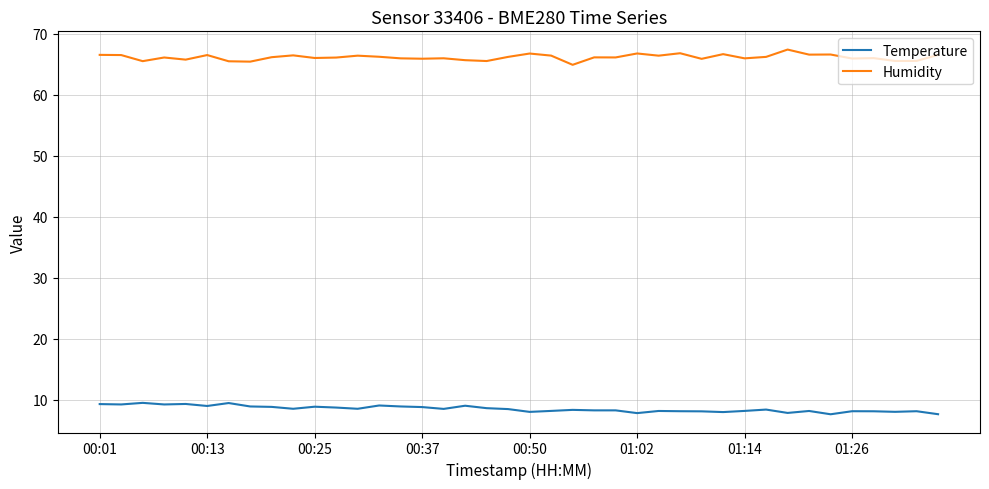

Which series has the largest total across all categories?

Humidity